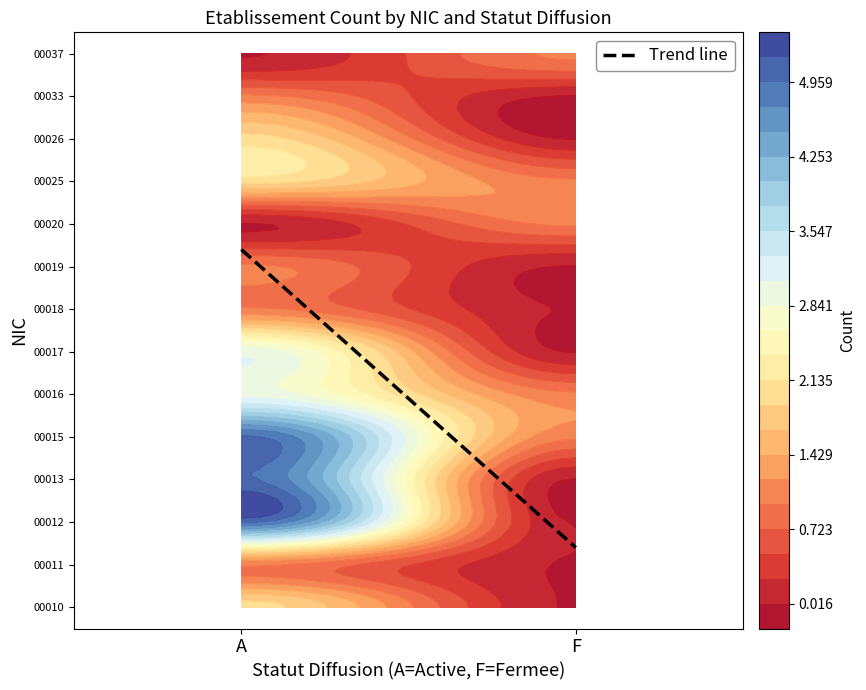

Read the 00011 value at A.

1